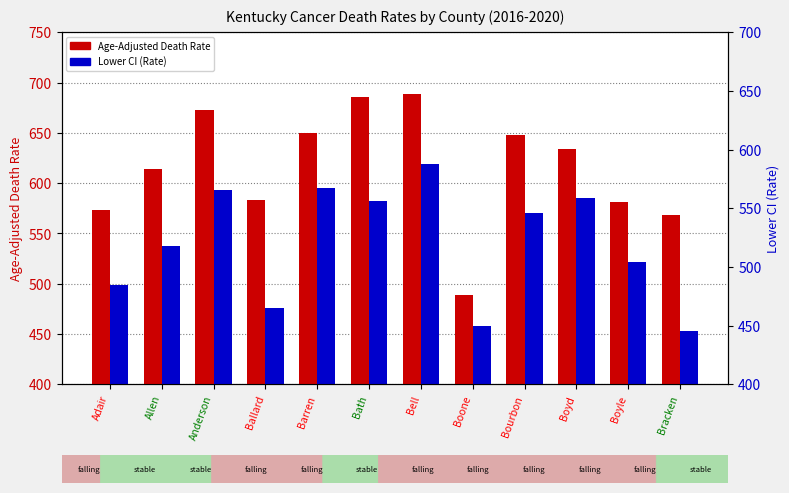

True or false: Lower CI (Rate) has a value of 381.6 at Anderson.

False